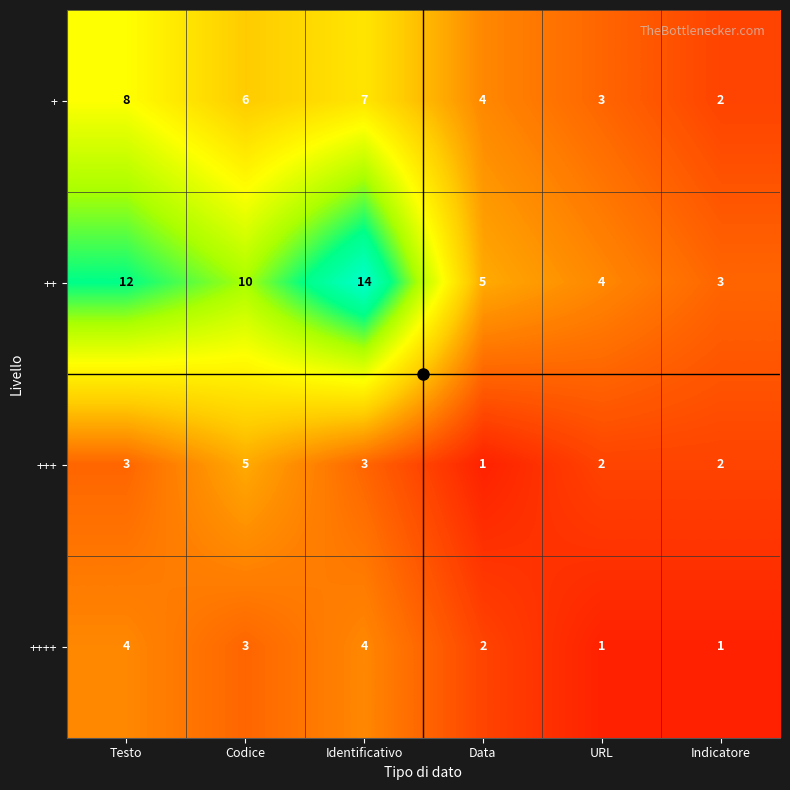

Is the value of +++ at Testo greater than the value of ++ at Data?

No